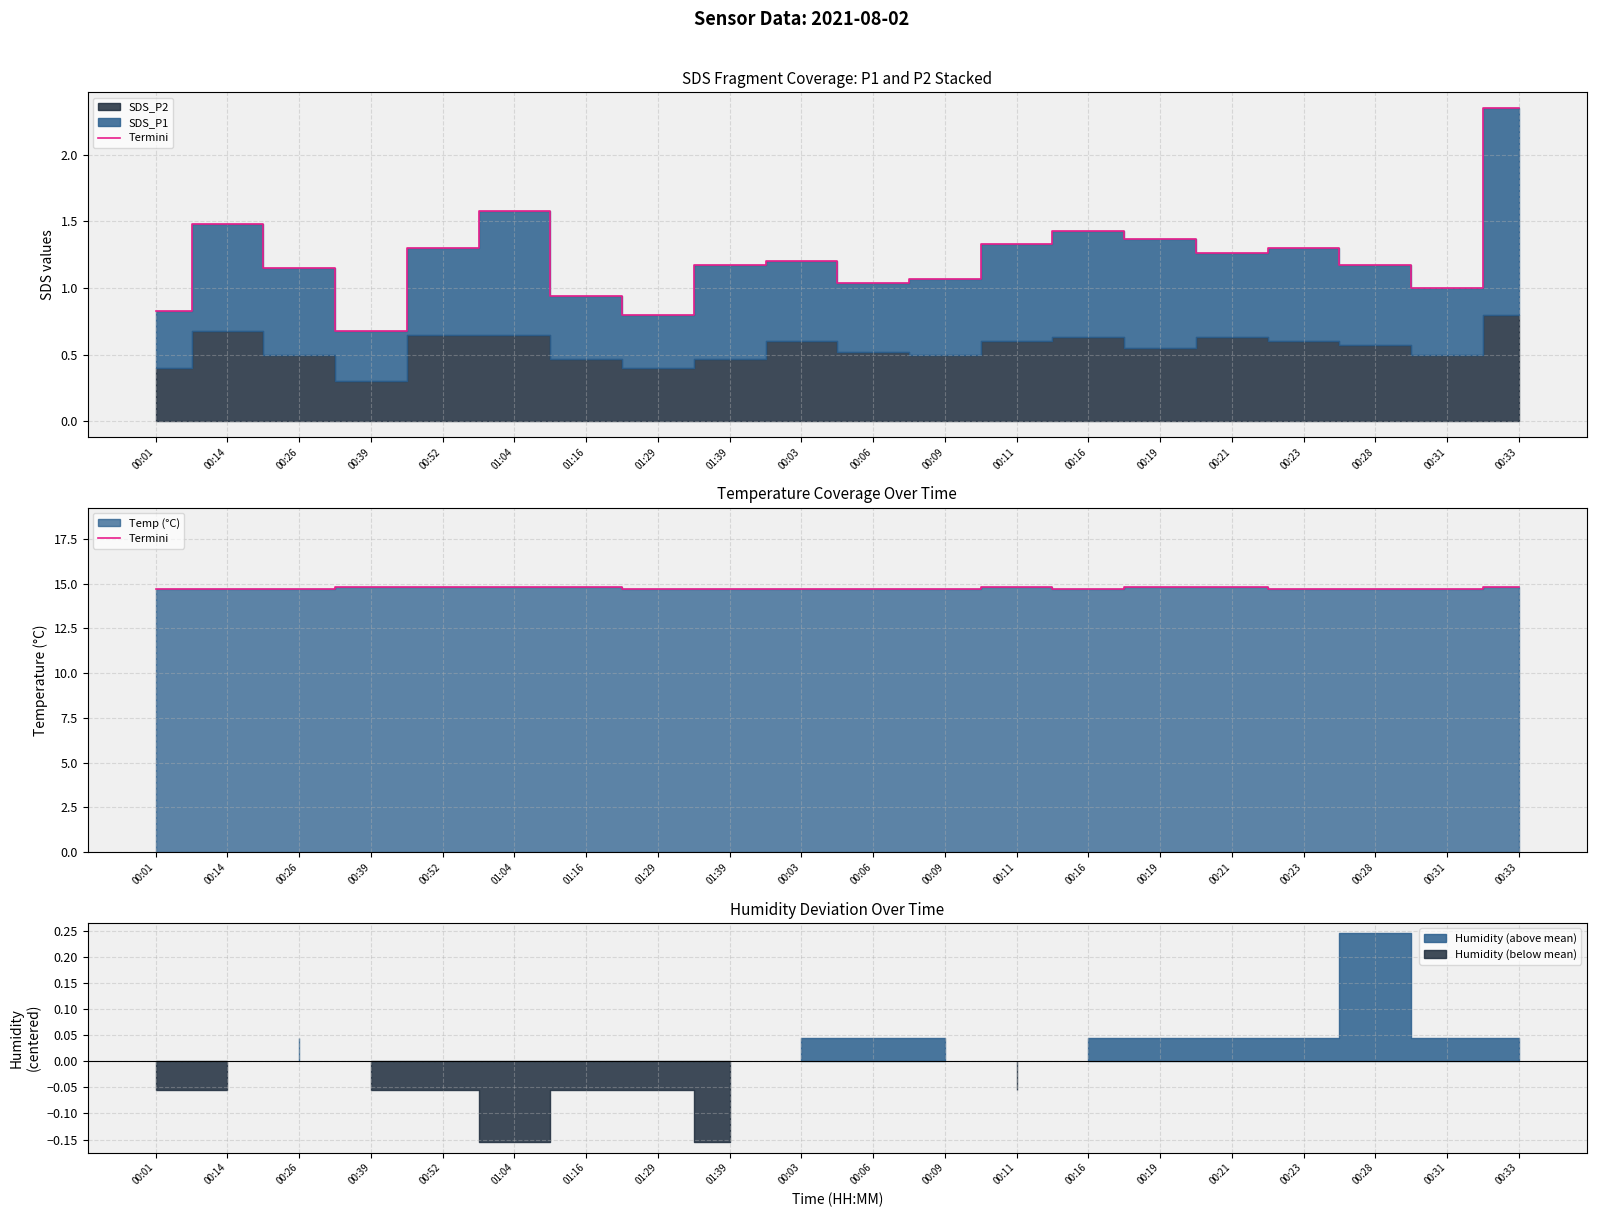

Is it true that the value at 00:52 is 4.3?

False